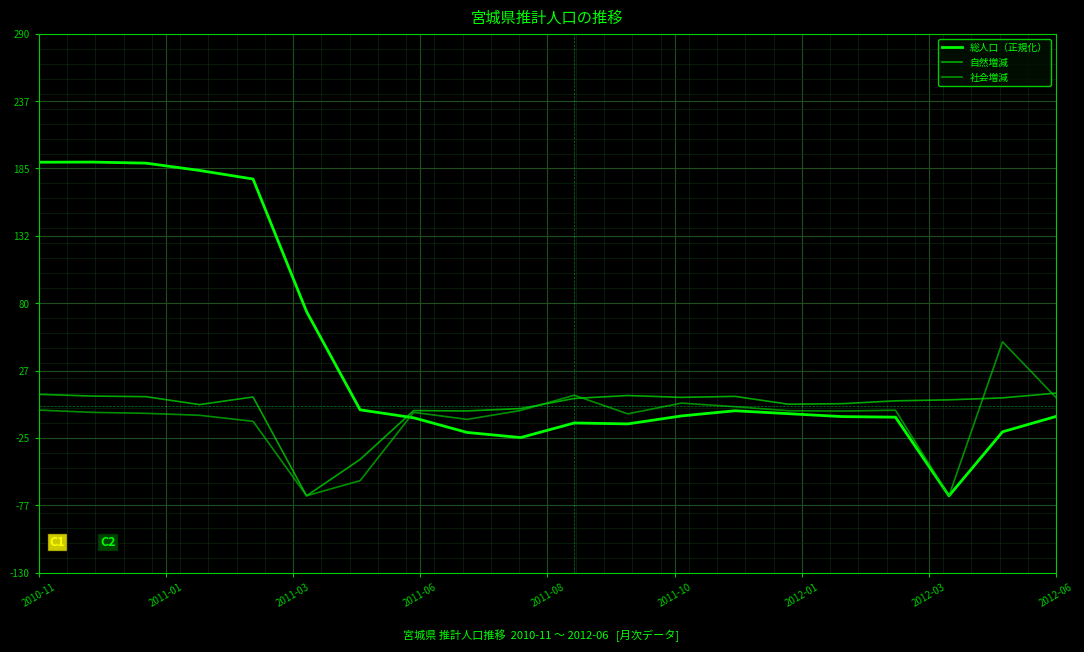

After their last crossing, which series has the higher values: 社会増減 or 総人口（正規化）?

社会増減